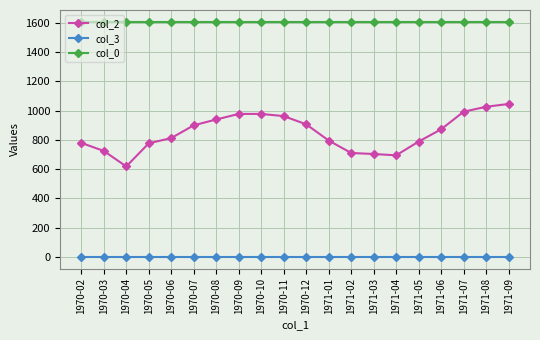

How many categories are shown in the chart?

20